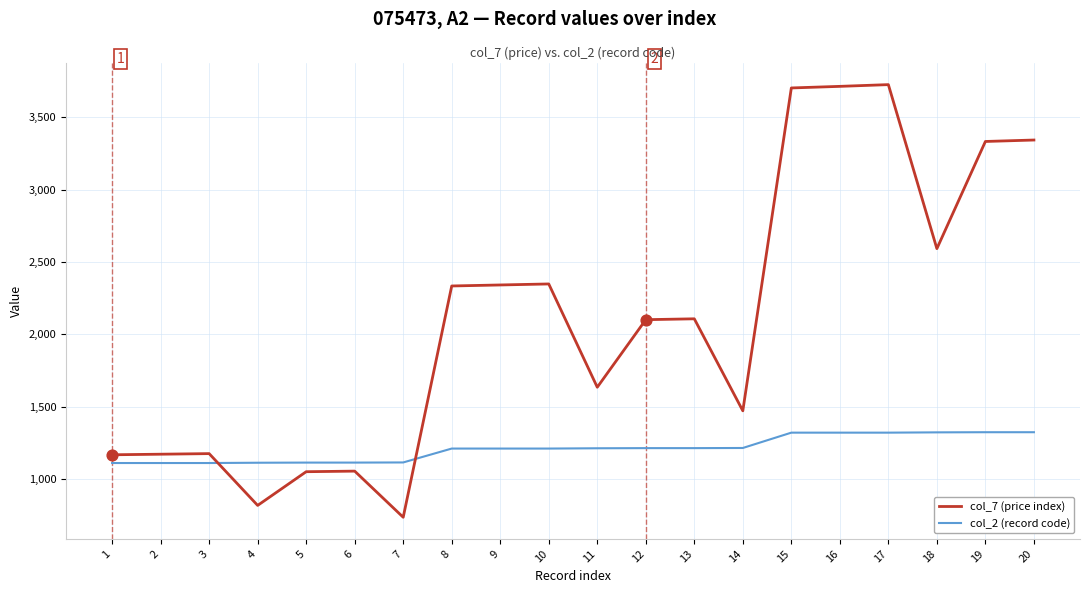

Is the value of col_7 (price index) at 14 greater than the value of col_2 (record code) at 14?

Yes